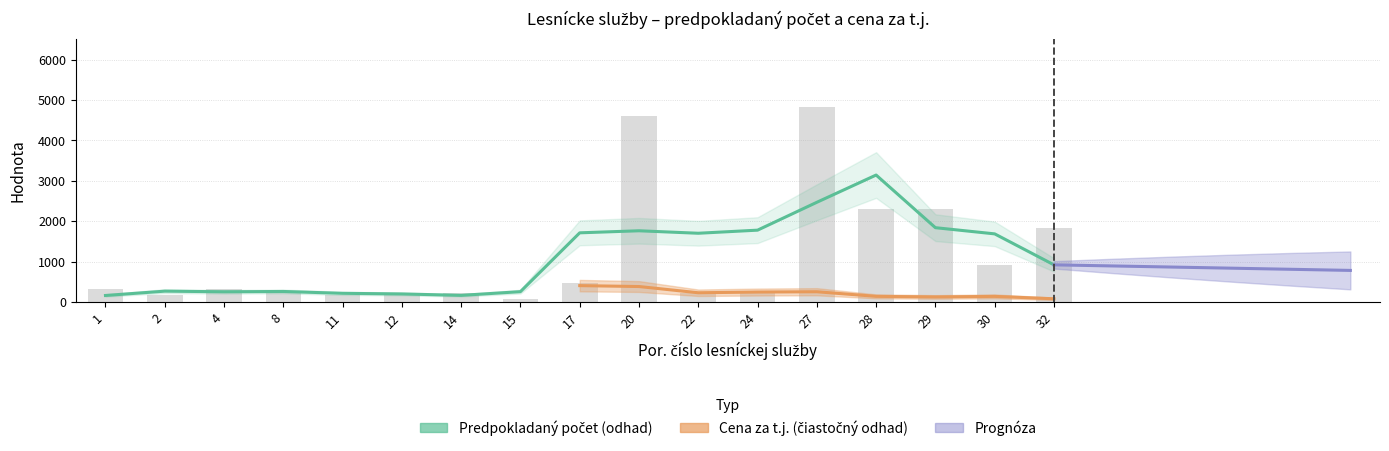

What is the maximum value shown in the chart?

4830